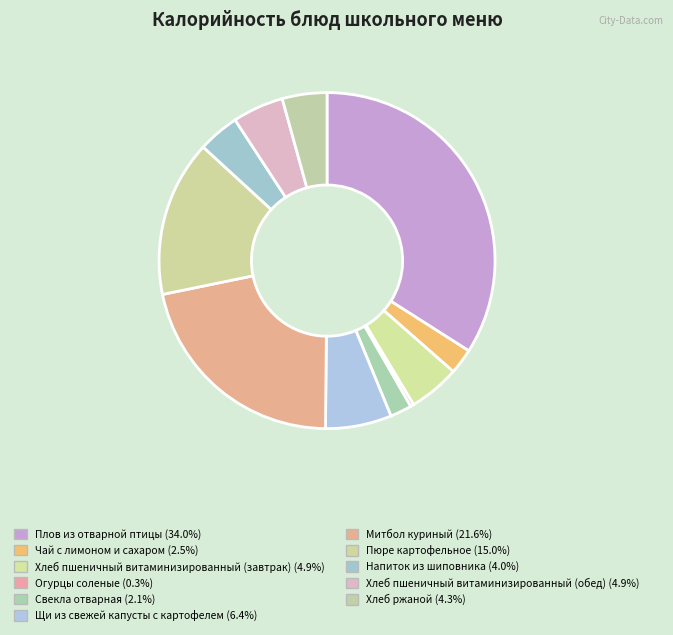

How many segments does this pie chart have?

11